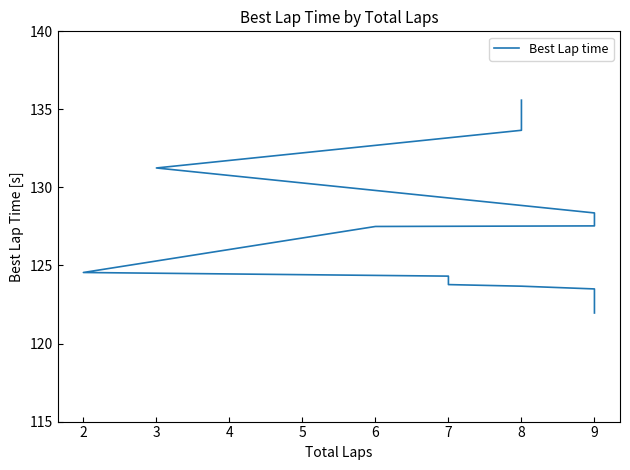

Reading right to left, what are all the values shown in this chart?

135.6	133.7	131.2	128.4	128.2	128.1	127.5	127.5	124.6	124.3	123.8	123.7	123.5	122.0